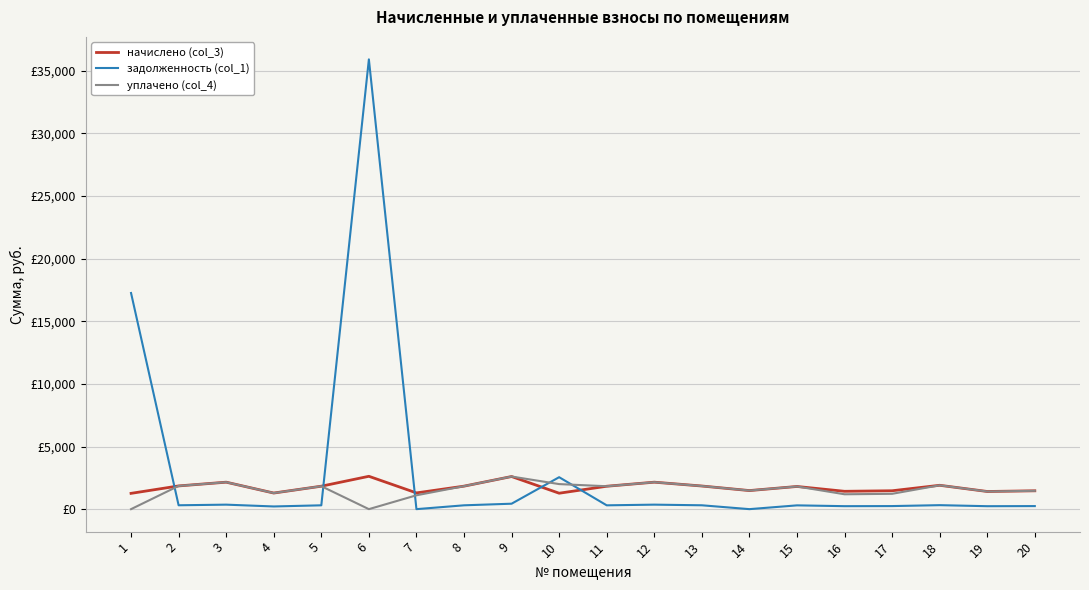

At which category does задолженность (col_1) reach its first local valley?

2